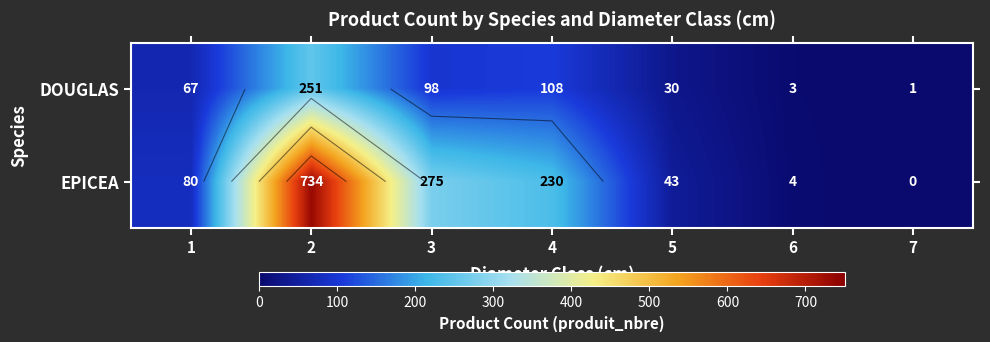

Rank the series at 5 from highest to lowest value.

EPICEA, DOUGLAS